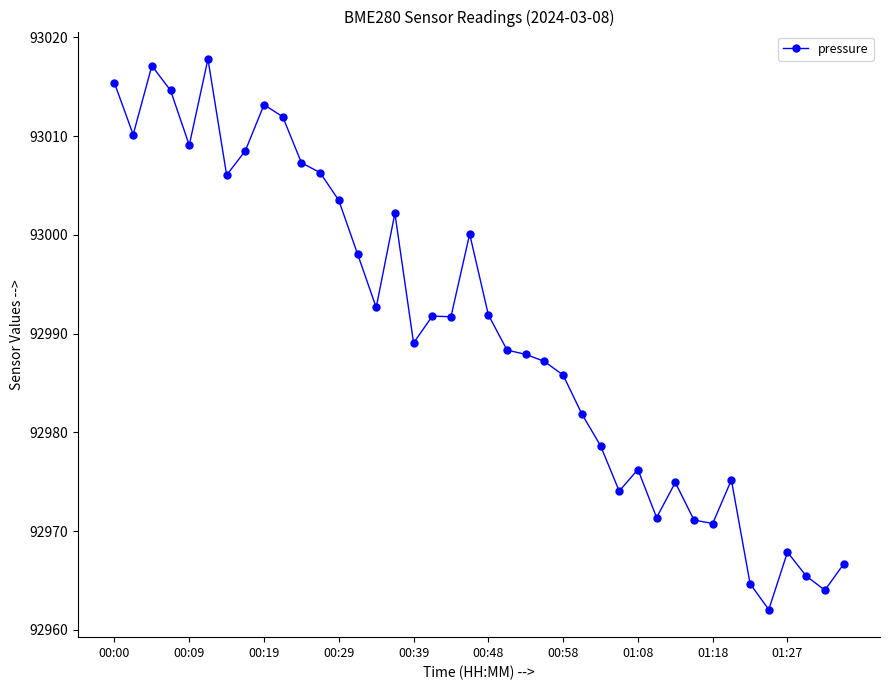

What is the value of the 7th point from the left?

93006.1